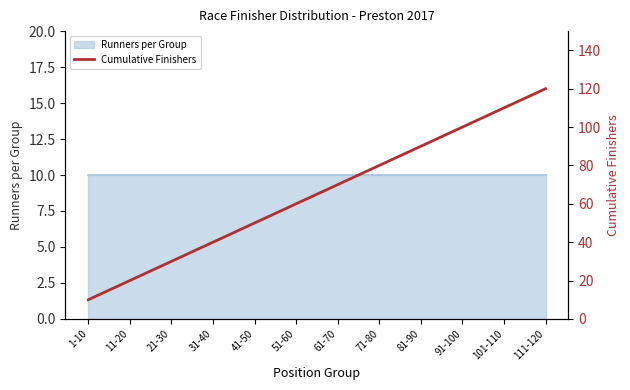

Reading left to right, list all the values displayed in this chart.

10	20	30	40	50	60	70	80	90	100	110	120